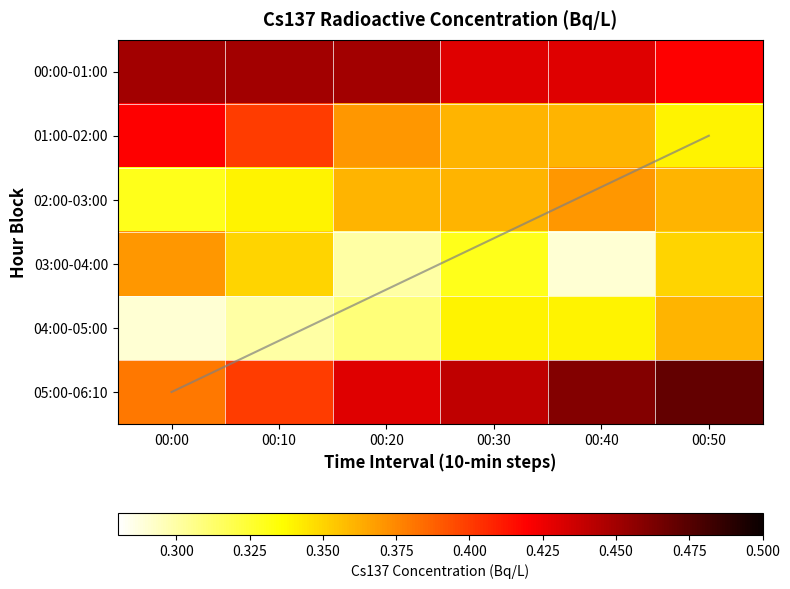

The value of 04:00-05:00 at 00:50 is 0.1. True or false?

False